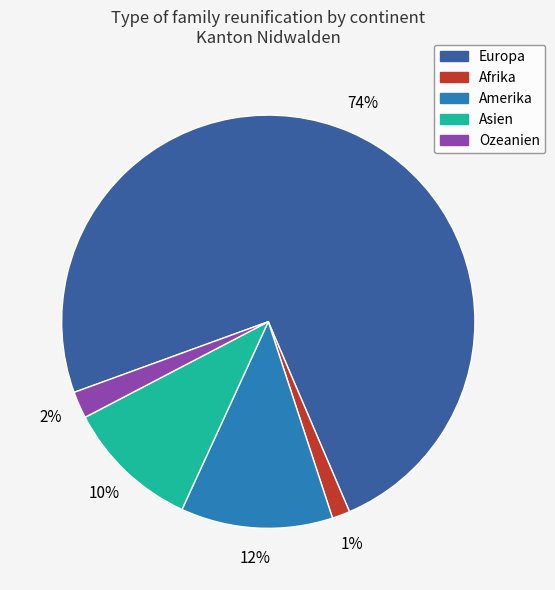

How many slices are in this pie chart?

5